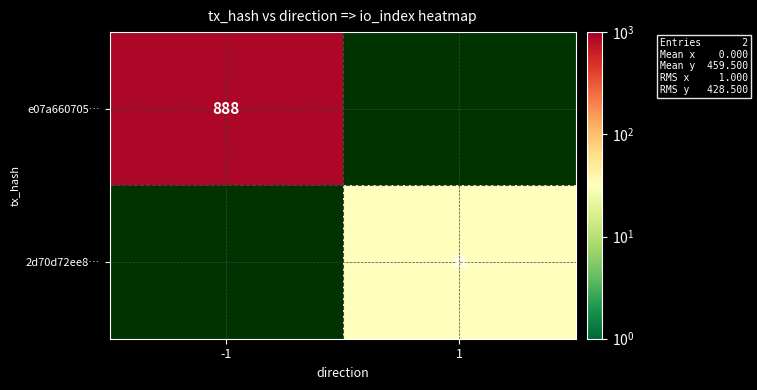

The 2d70d72ee8… series shows 31 at 1. True or false?

True